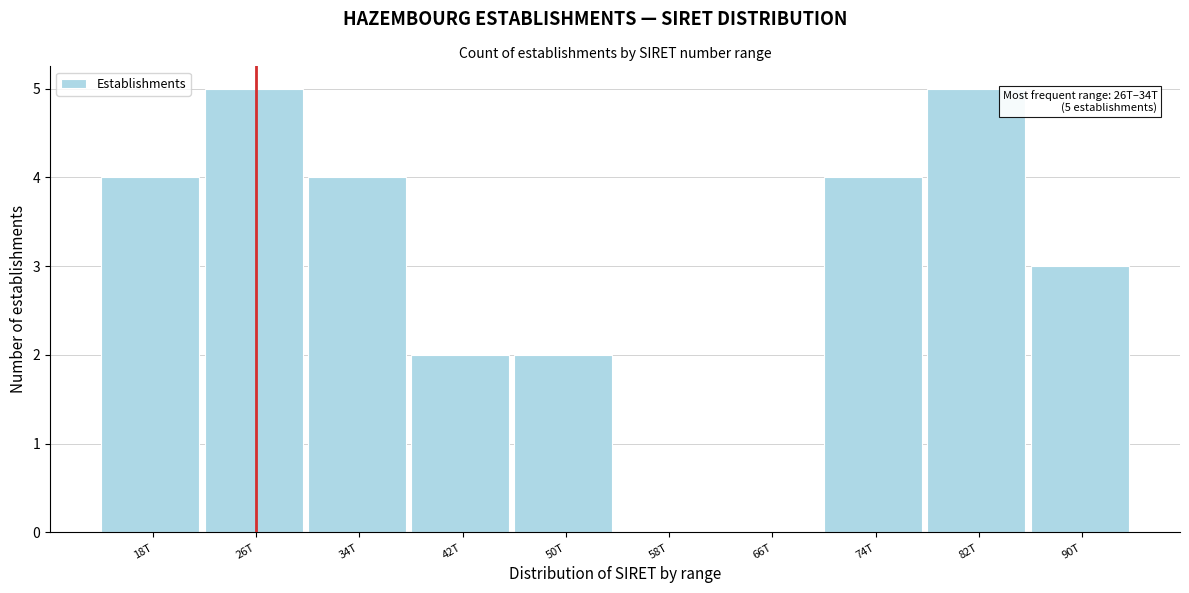

Reading left to right, transcribe all the data shown in this chart.

18T=4	26T=5	34T=4	42T=2	50T=2	58T=0	66T=0	74T=4	82T=5	90T=3